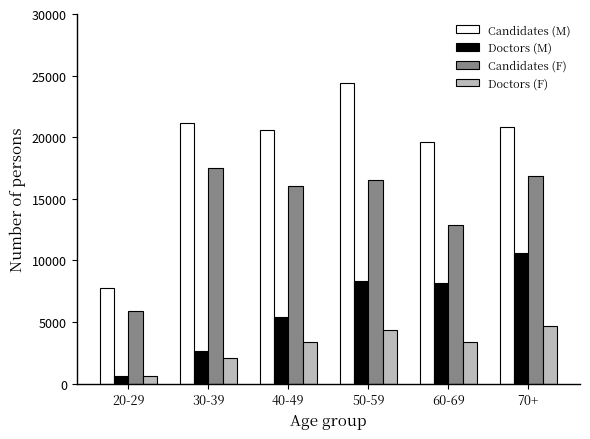

What position from the left is 40-49?

3